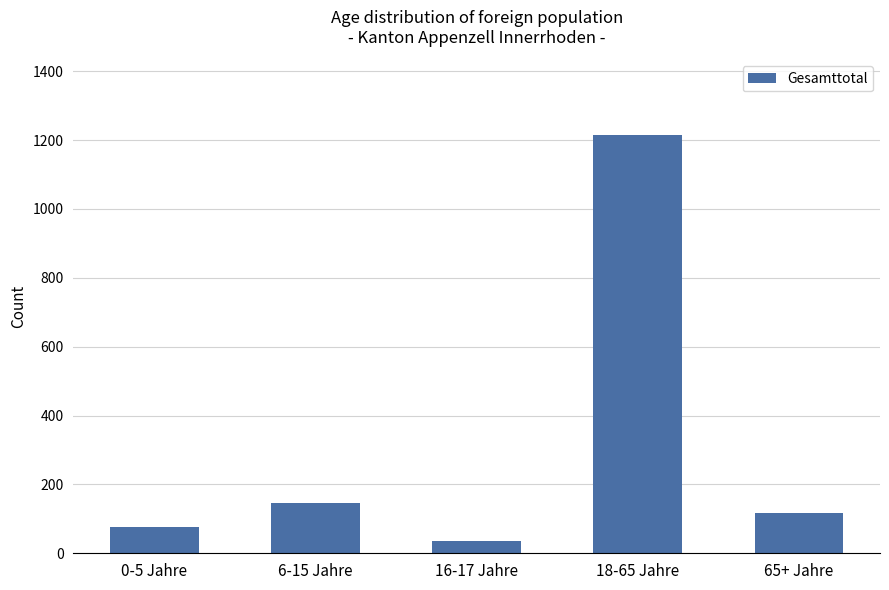

Rank the categories by value from highest to lowest.

18-65 Jahre, 6-15 Jahre, 65+ Jahre, 0-5 Jahre, 16-17 Jahre